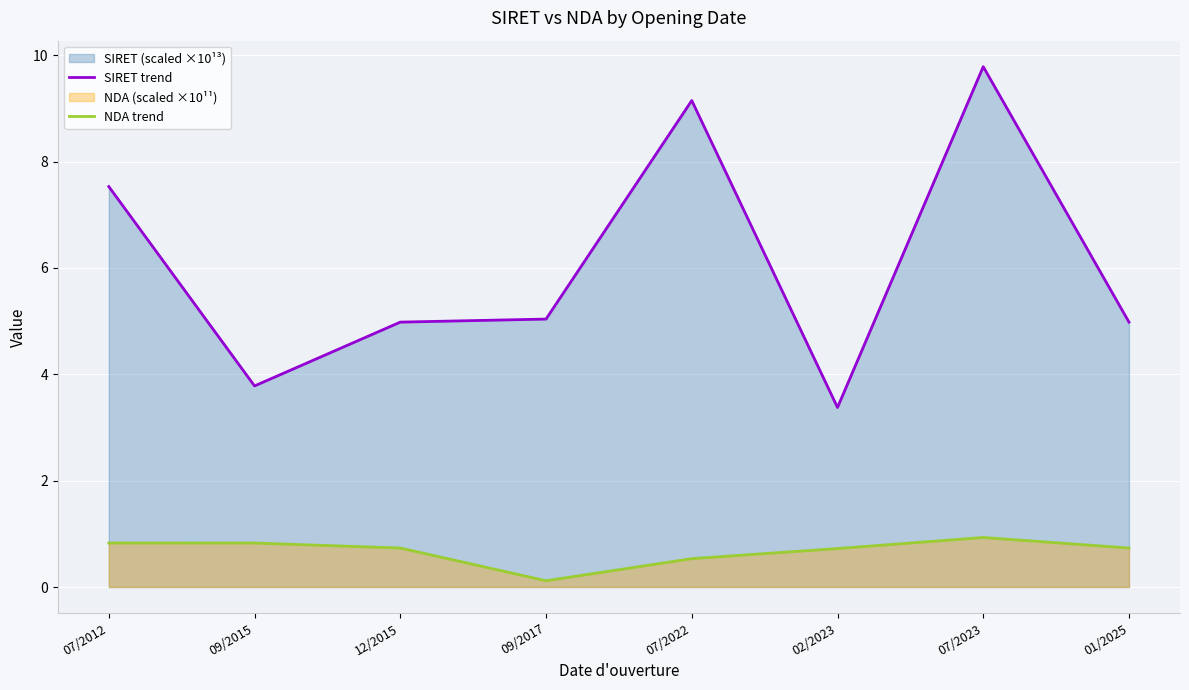

What is the difference between the second highest and minimum values in the SIRET trend series?

5.8